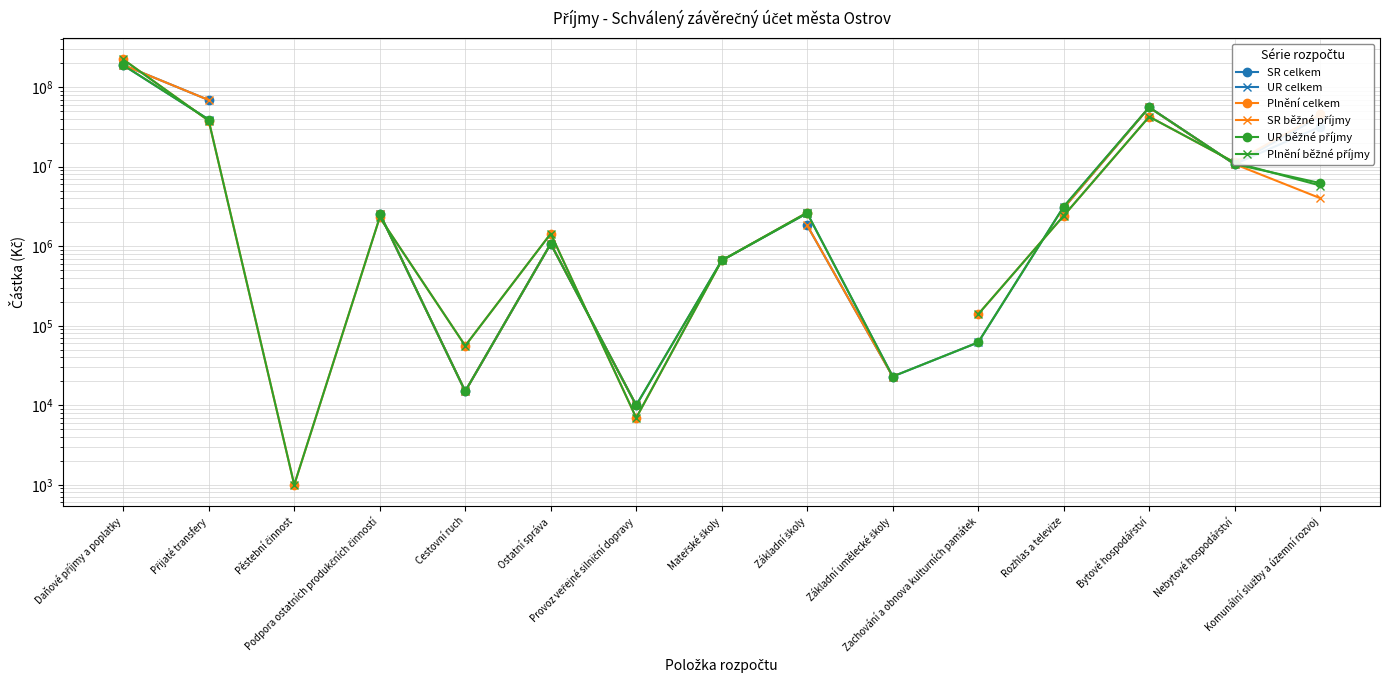

Is this an area chart (filled region under the line)?

No